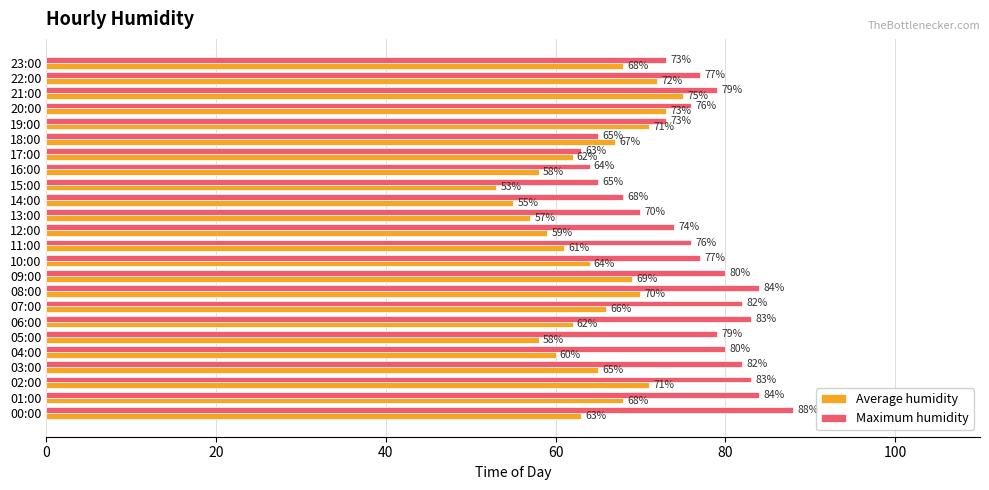

At 01:00, list the series in order from smallest to largest.

Average humidity, Maximum humidity